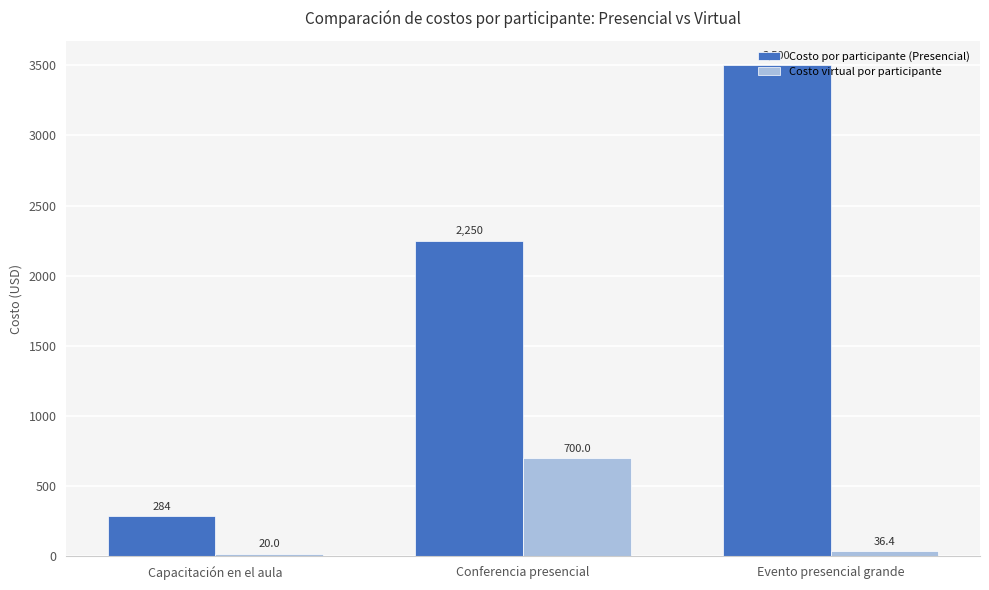

Rank the series by their average value, from highest to lowest.

Costo por participante (Presencial), Costo virtual por participante